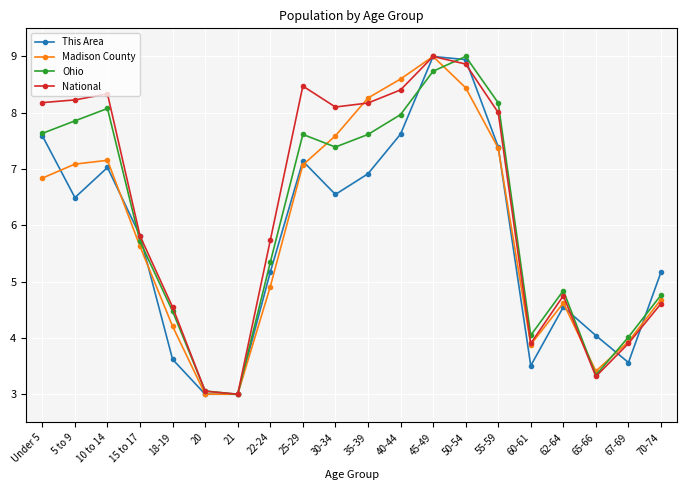

What is the difference between the highest and lowest values at 35-39?

1.3